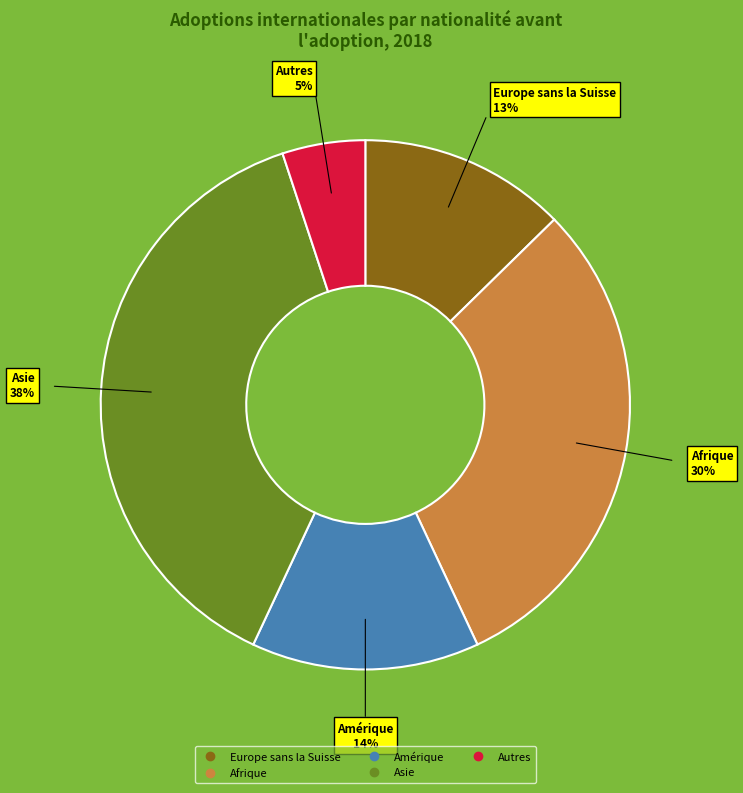

True or false: Asie accounts for 24% of the total.

False